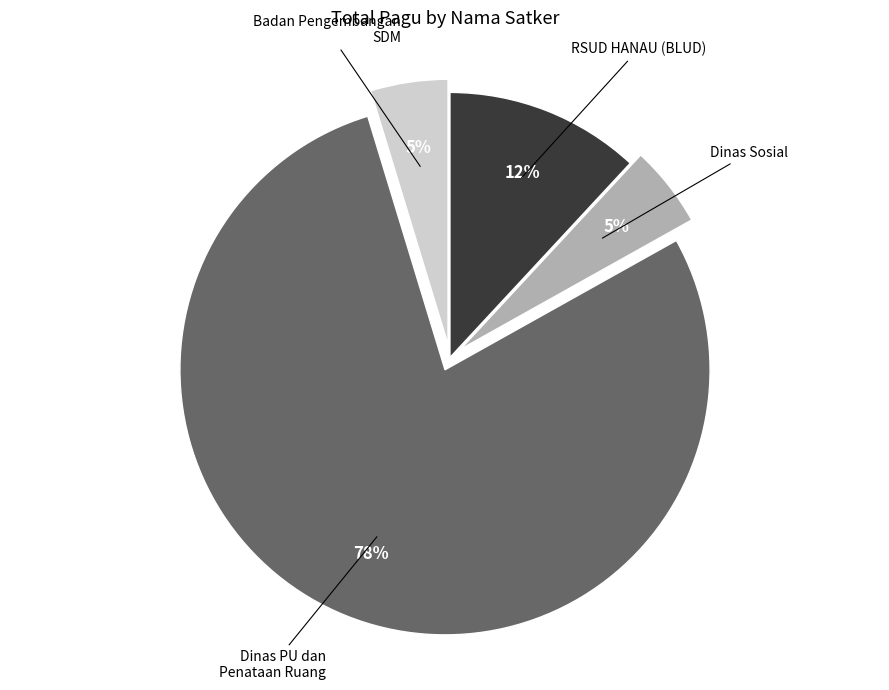

Combined, do Badan Pengembangan SDM and RSUD HANAU (BLUD) account for over 50%?

No